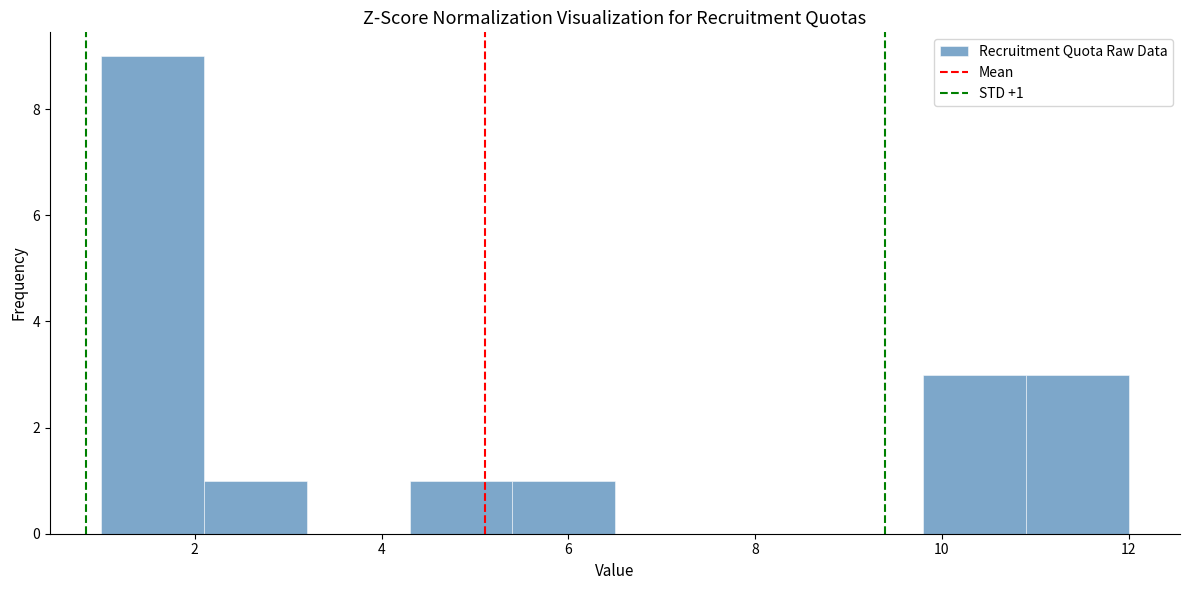

Which range on the x-axis has the tallest bar?

1.0 to 2.1